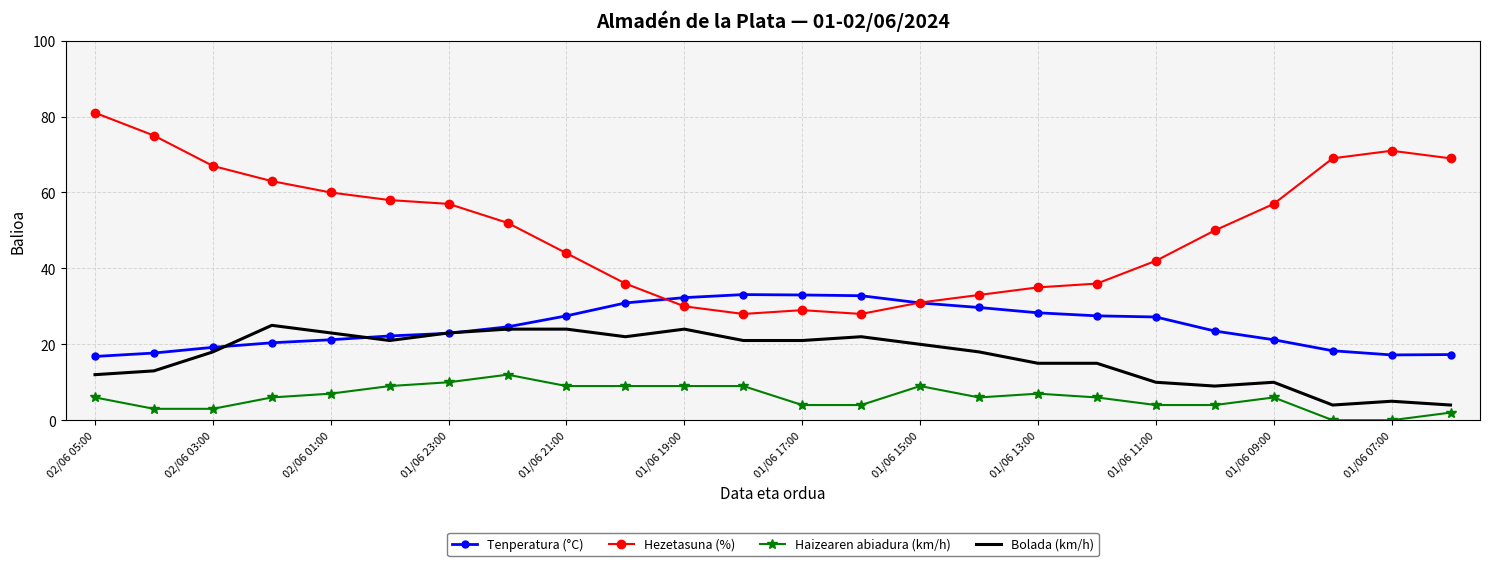

True or false: Haizearen abiadura (km/h) and Tenperatura (°C) intersect in this chart.

False